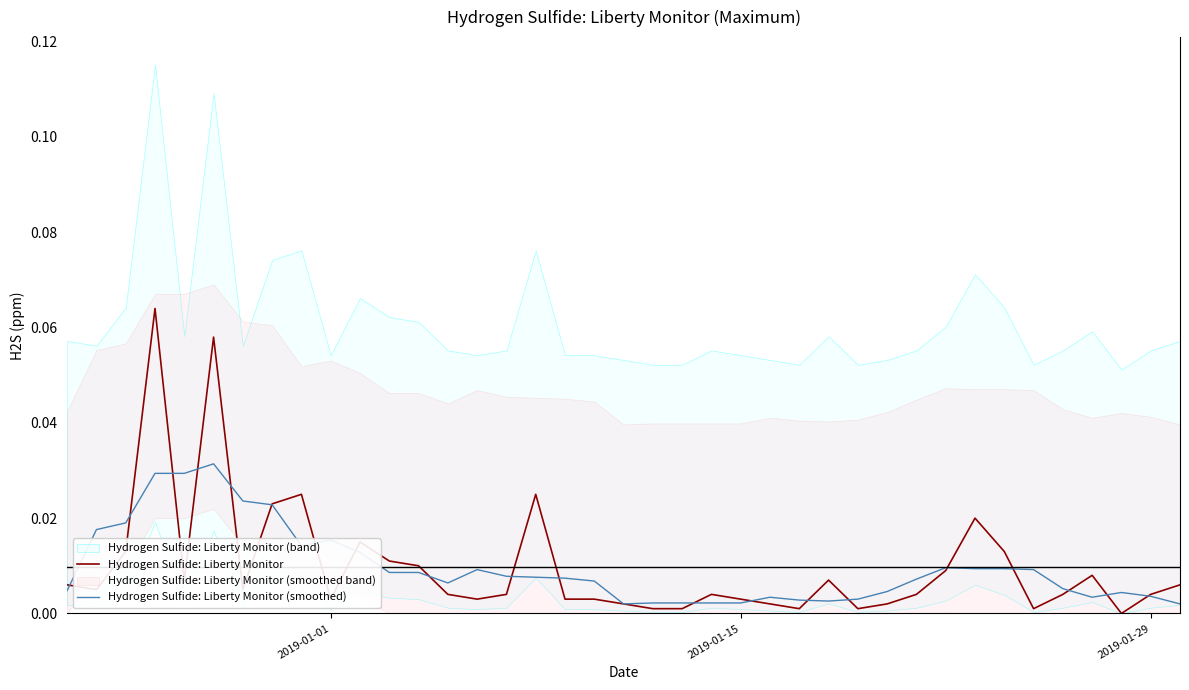

Which series has the largest total across all categories?

Hydrogen Sulfide: Liberty Monitor